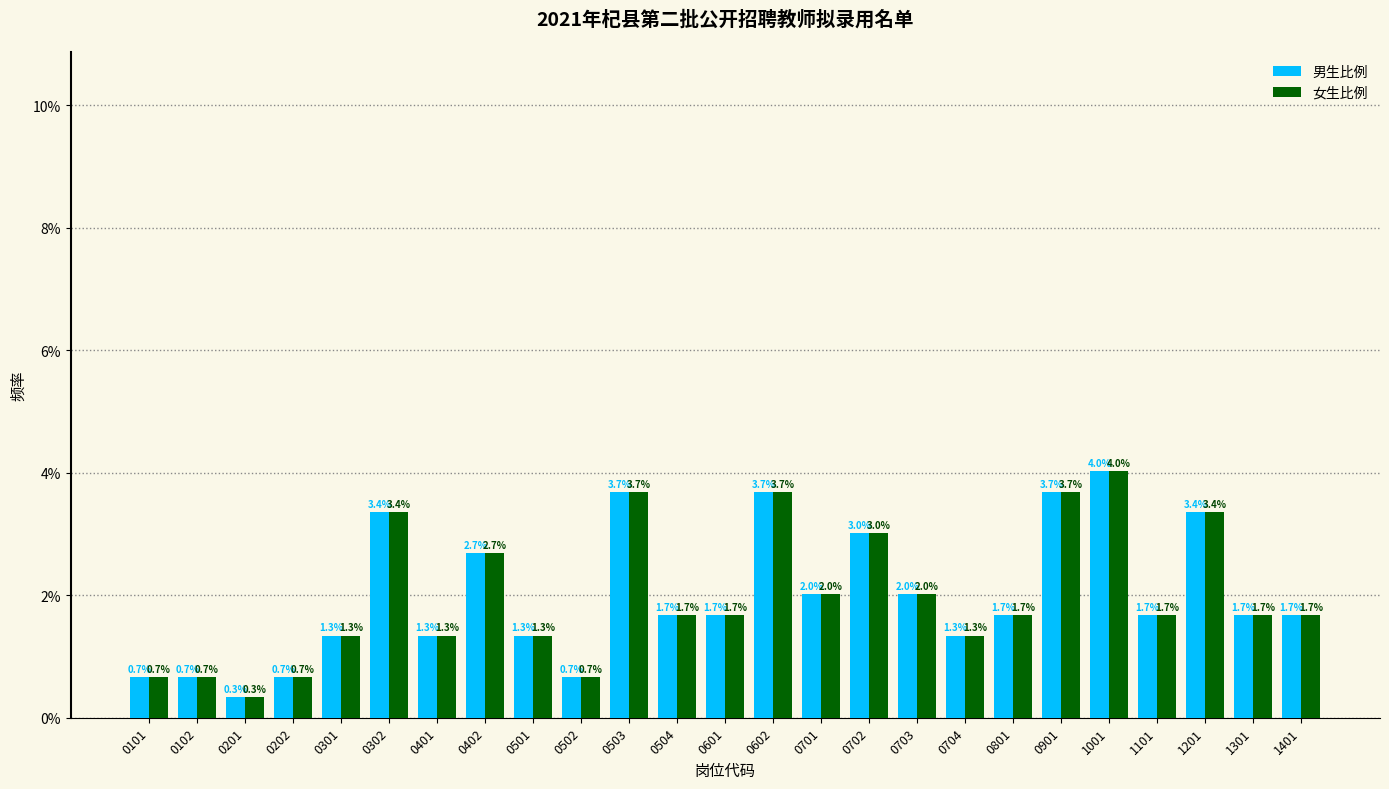

Reading left to right, what are all the values shown in this chart?

男生比例: 0101=0.7	0102=0.7	0201=0.3	0202=0.7	0301=1.3	0302=3.4	0401=1.3	0402=2.7	0501=1.3	0502=0.7	0503=3.7	0504=1.7	0601=1.7	0602=3.7	0701=2.0	0702=3.0	0703=2.0	0704=1.3	0801=1.7	0901=3.7	1001=4.0	1101=1.7	1201=3.4	1301=1.7	1401=1.7
女生比例: 0101=0.7	0102=0.7	0201=0.3	0202=0.7	0301=1.3	0302=3.4	0401=1.3	0402=2.7	0501=1.3	0502=0.7	0503=3.7	0504=1.7	0601=1.7	0602=3.7	0701=2.0	0702=3.0	0703=2.0	0704=1.3	0801=1.7	0901=3.7	1001=4.0	1101=1.7	1201=3.4	1301=1.7	1401=1.7